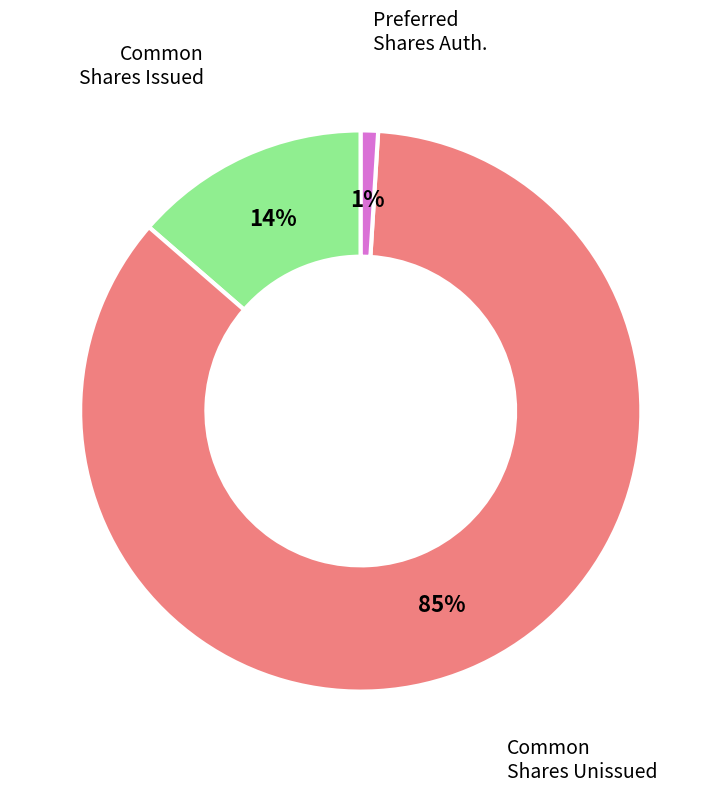

To the nearest percent, what is the difference between the largest and smallest slice percentages?

84%